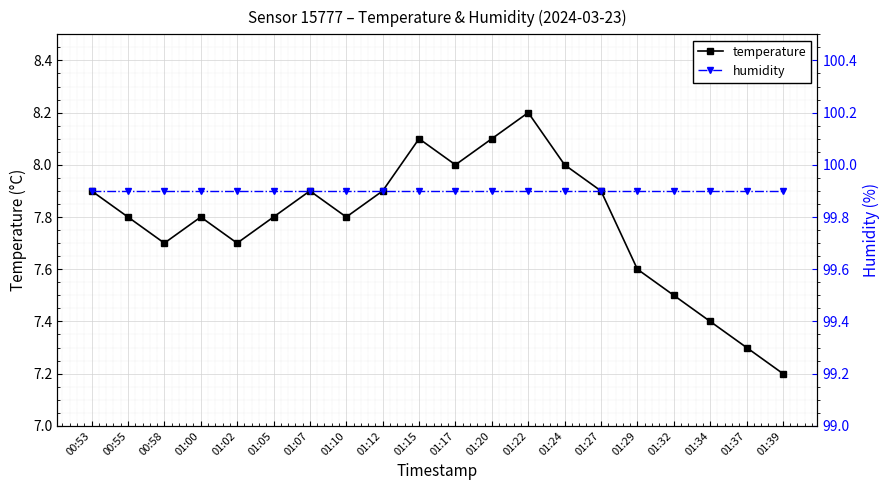

What is the difference between the highest and lowest values at 01:07?

92.0